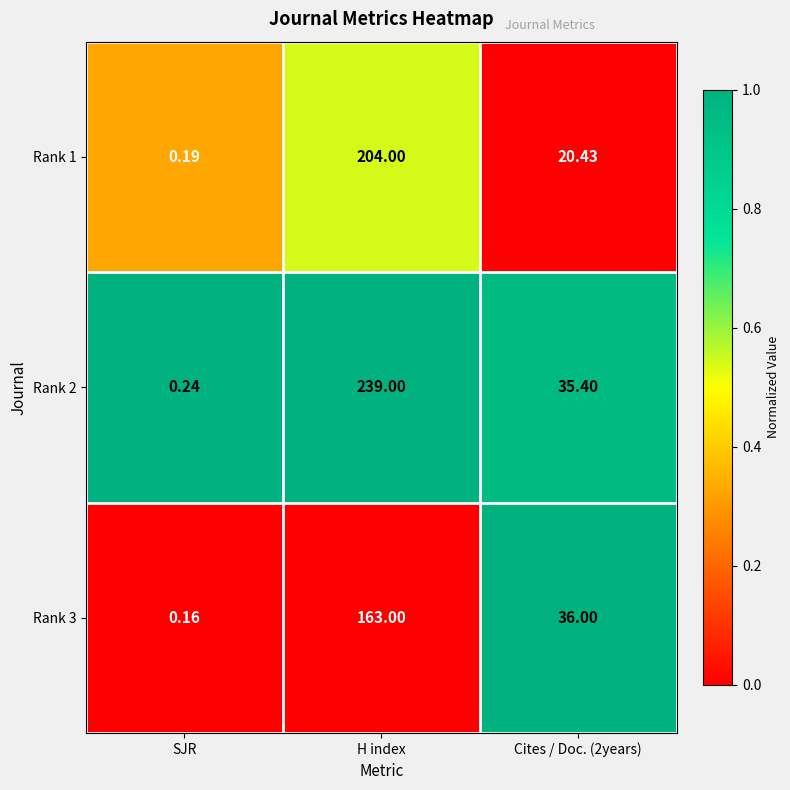

At which category does the chart reach its minimum across all series?

SJR